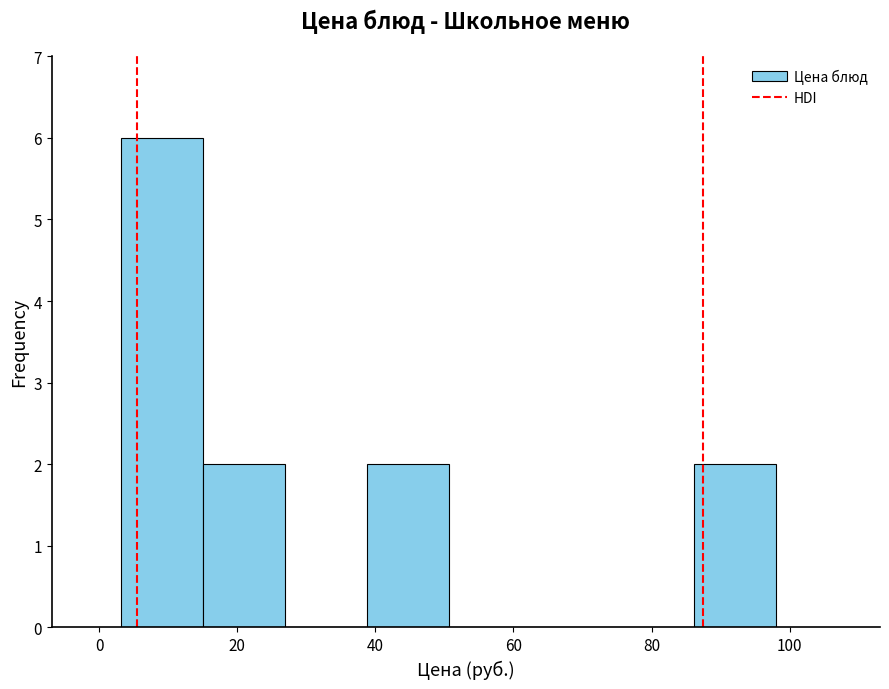

Reading left to right, list every bar in this chart as the range it spans on the x-axis followed by its height. Neither the bar edges nor the heights are printed on the chart, so give them approximately, as read against the axes.

4 to 16: 6
16 to 26: 2
26 to 38: 0
38 to 50: 2
50 to 62: 0
62 to 74: 0
74 to 86: 0
86 to 98: 2